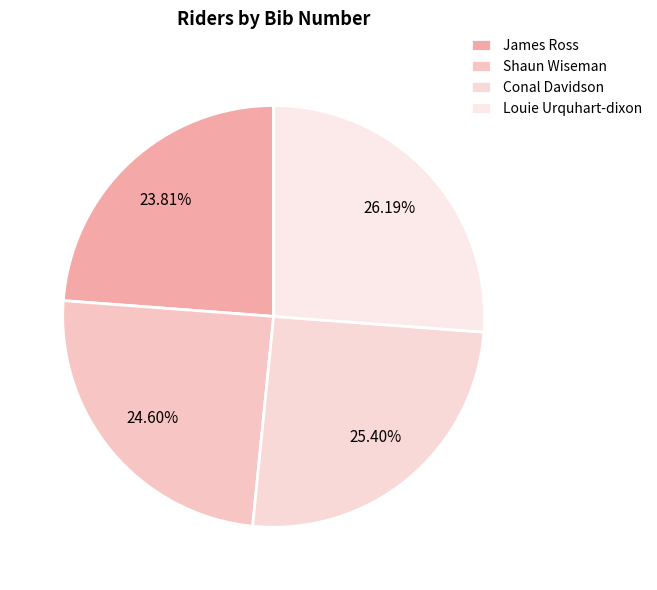

What is the total percentage of James Ross and Louie Urquhart-dixon?

50.0%